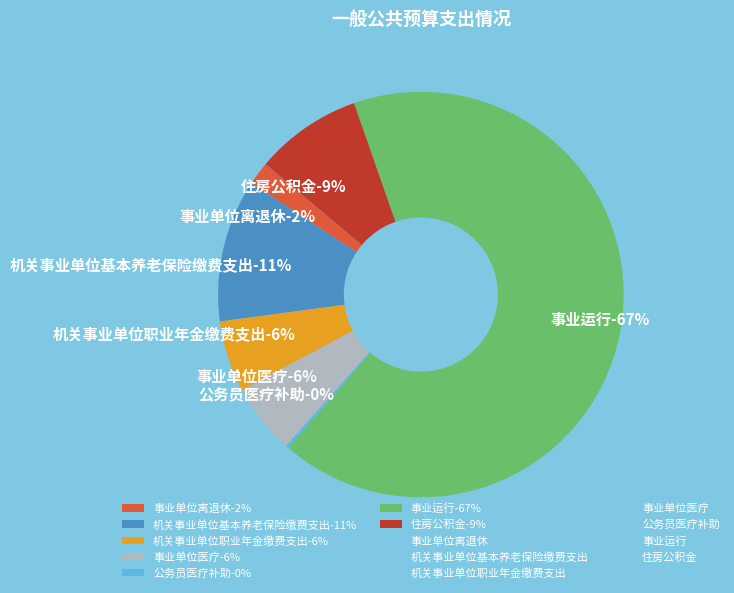

What percentage is the 住房公积金 slice, to the nearest percent?

9%